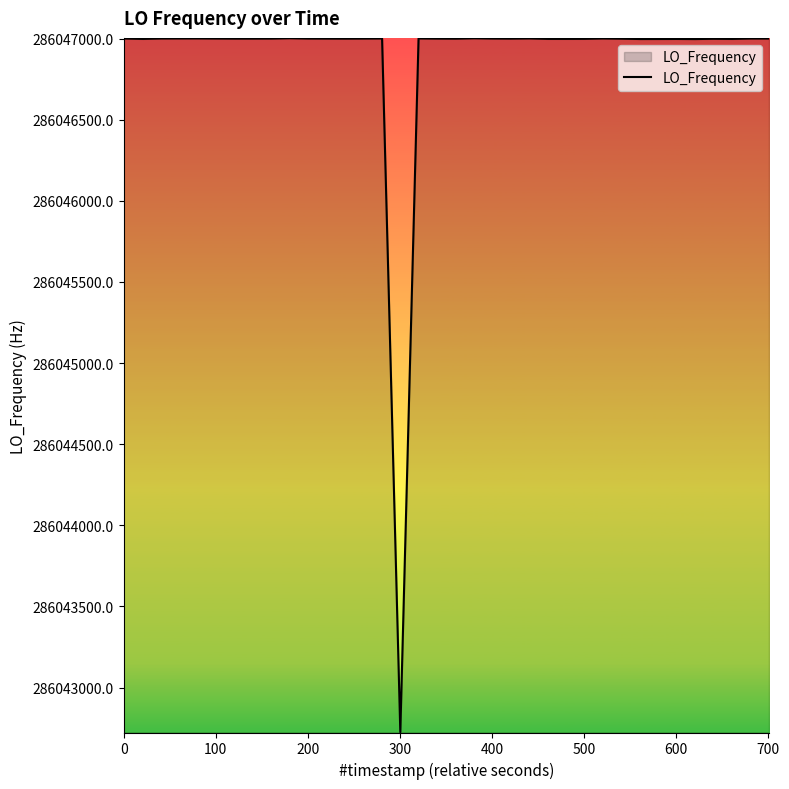

How many values are below 286047000?

17